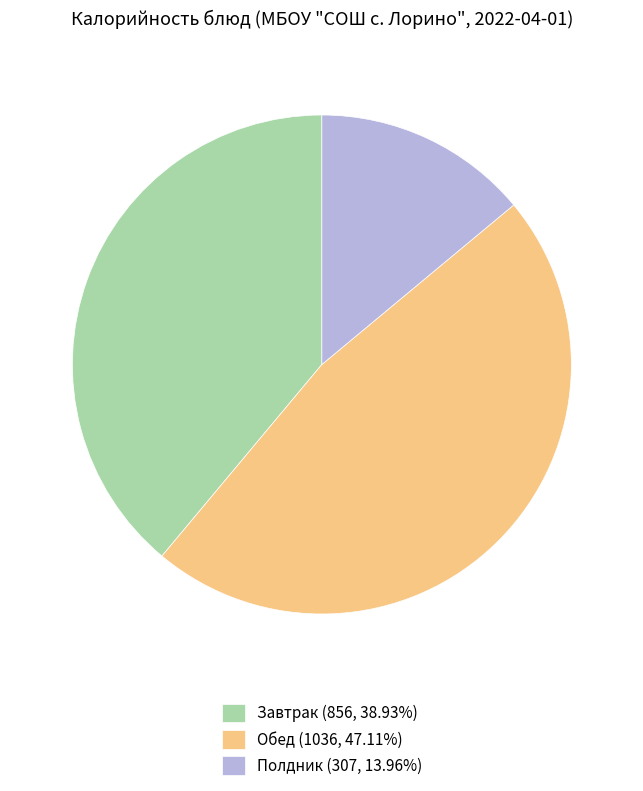

Is there any slice that represents more than half of the pie?

No